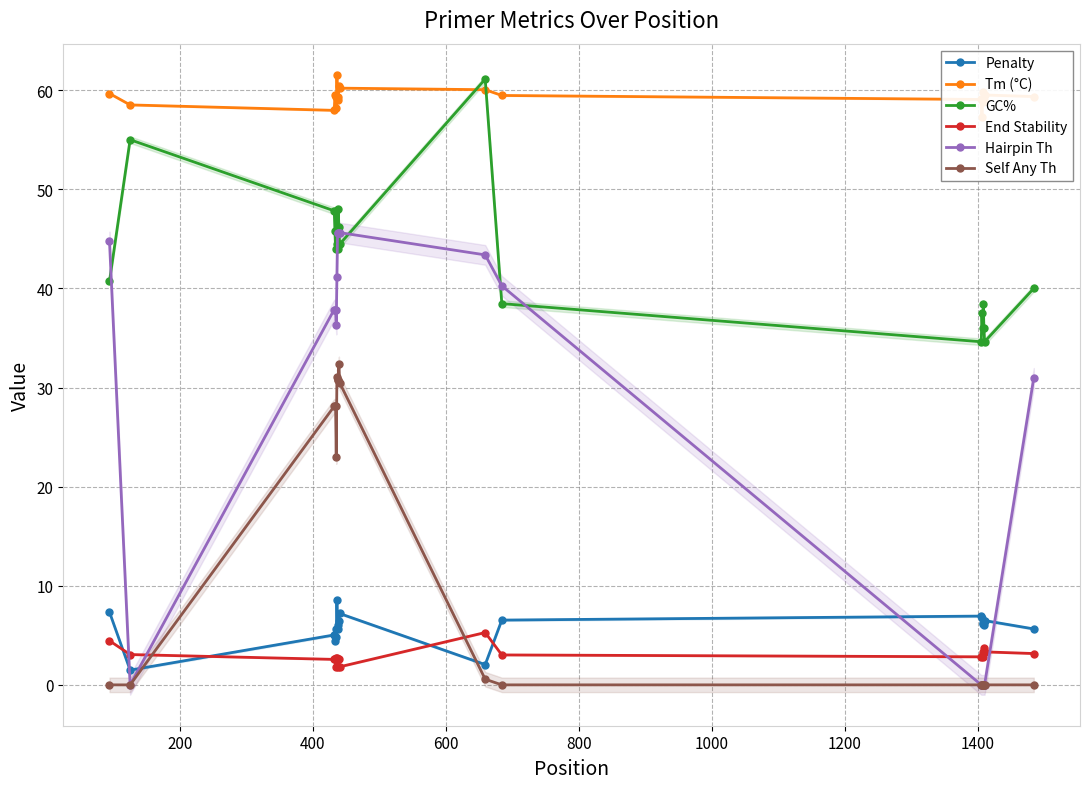

What is the minimum value for Penalty?

1.5